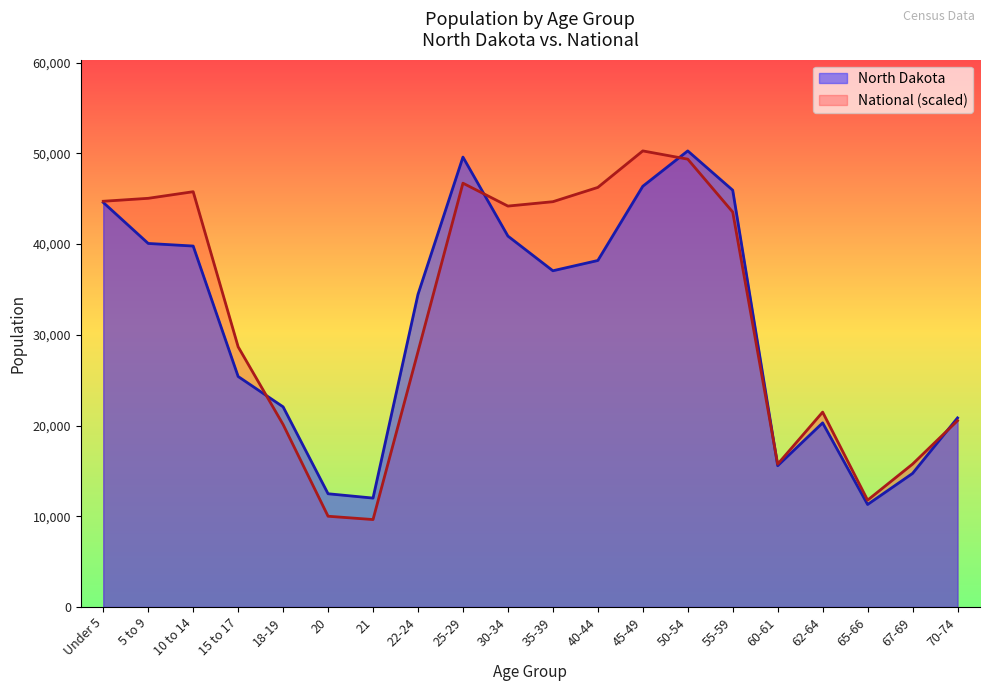

How many data points in North Dakota are above 37065?

9